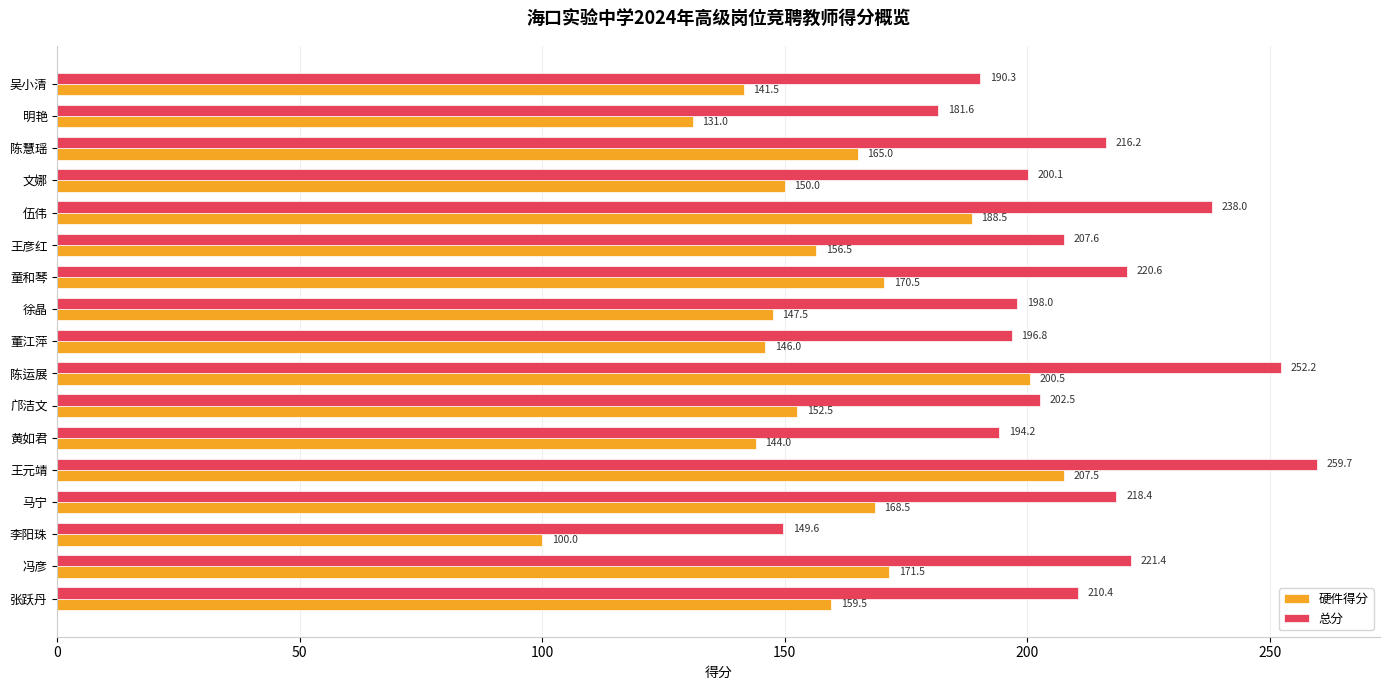

What is the difference between the maximum and minimum values in the 总分 series?

110.1